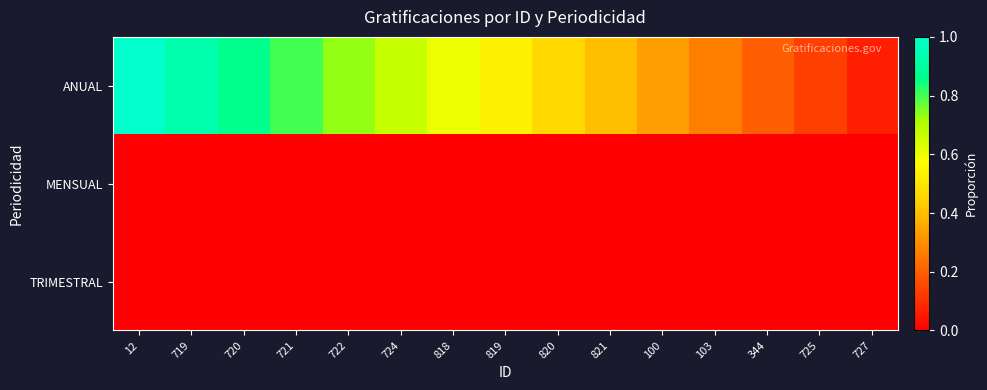

At 344, list the series in order from largest to smallest.

ANUAL, MENSUAL, TRIMESTRAL